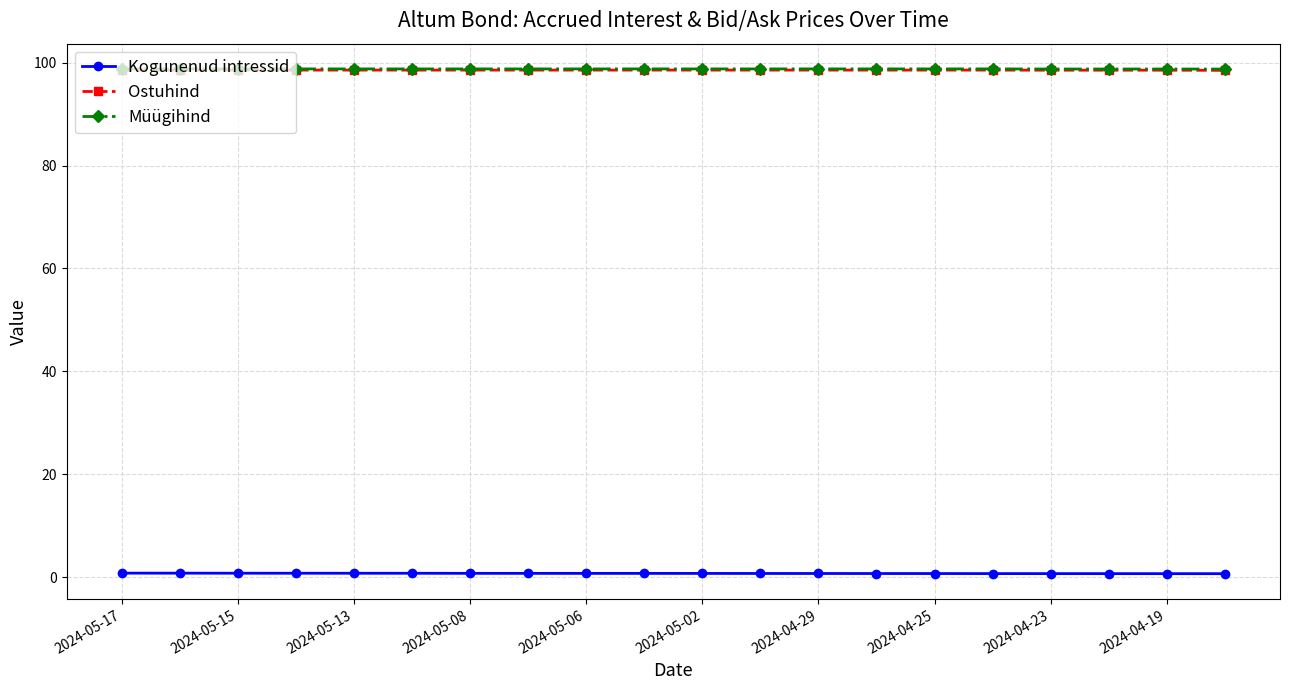

What is the lowest value of the Ostuhind series?

98.5